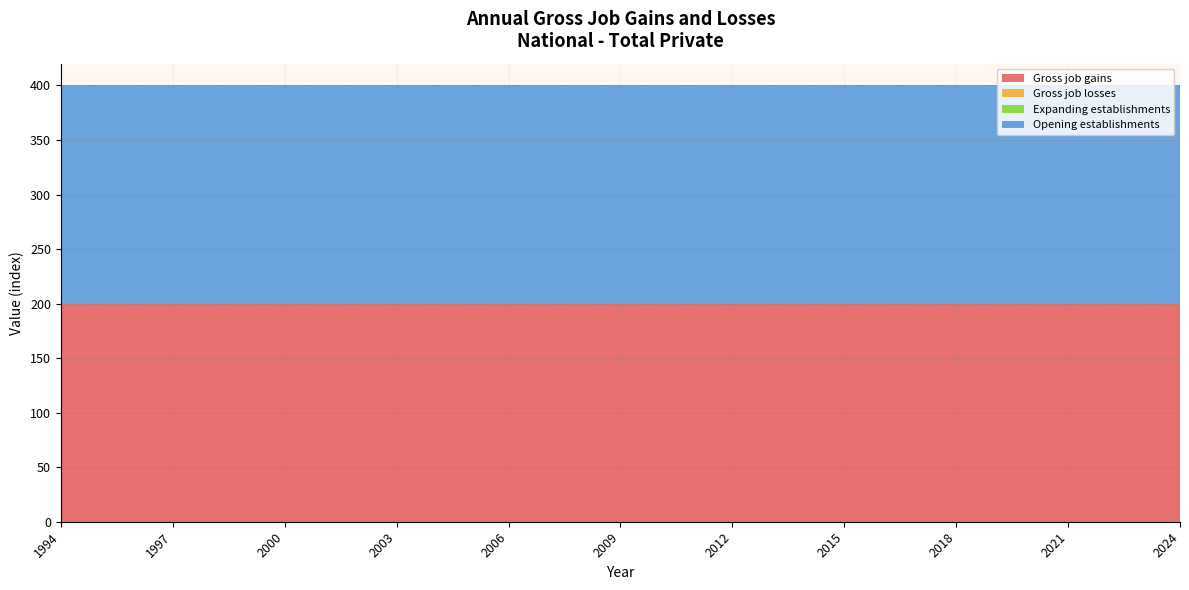

Reading right to left, what are all the values shown in this chart?

Gross job gains: 2024=200	2023=200	2022=200	2021=200	2020=200	2019=200	2018=200	2017=200	2016=200	2015=200	2014=200	2013=200	2012=200	2011=200	2010=200	2009=200	2008=200	2007=200	2006=200	2005=200	2004=200	2003=200	2002=200	2001=200	2000=200	1999=200	1998=200	1997=200	1996=200	1995=200	1994=200
Gross job losses: 2024=0	2023=0	2022=0	2021=0	2020=0	2019=0	2018=0	2017=0	2016=0	2015=0	2014=0	2013=0	2012=0	2011=0	2010=0	2009=0	2008=0	2007=0	2006=0	2005=0	2004=0	2003=0	2002=0	2001=0	2000=0	1999=0	1998=0	1997=0	1996=0	1995=0	1994=0
Expanding establishments: 2024=0	2023=0	2022=0	2021=0	2020=0	2019=0	2018=0	2017=0	2016=0	2015=0	2014=0	2013=0	2012=0	2011=0	2010=0	2009=0	2008=0	2007=0	2006=0	2005=0	2004=0	2003=0	2002=0	2001=0	2000=0	1999=0	1998=0	1997=0	1996=0	1995=0	1994=0
Opening establishments: 2024=200	2023=200	2022=200	2021=200	2020=200	2019=200	2018=200	2017=200	2016=200	2015=200	2014=200	2013=200	2012=200	2011=200	2010=200	2009=200	2008=200	2007=200	2006=200	2005=200	2004=200	2003=200	2002=200	2001=200	2000=200	1999=200	1998=200	1997=200	1996=200	1995=200	1994=200